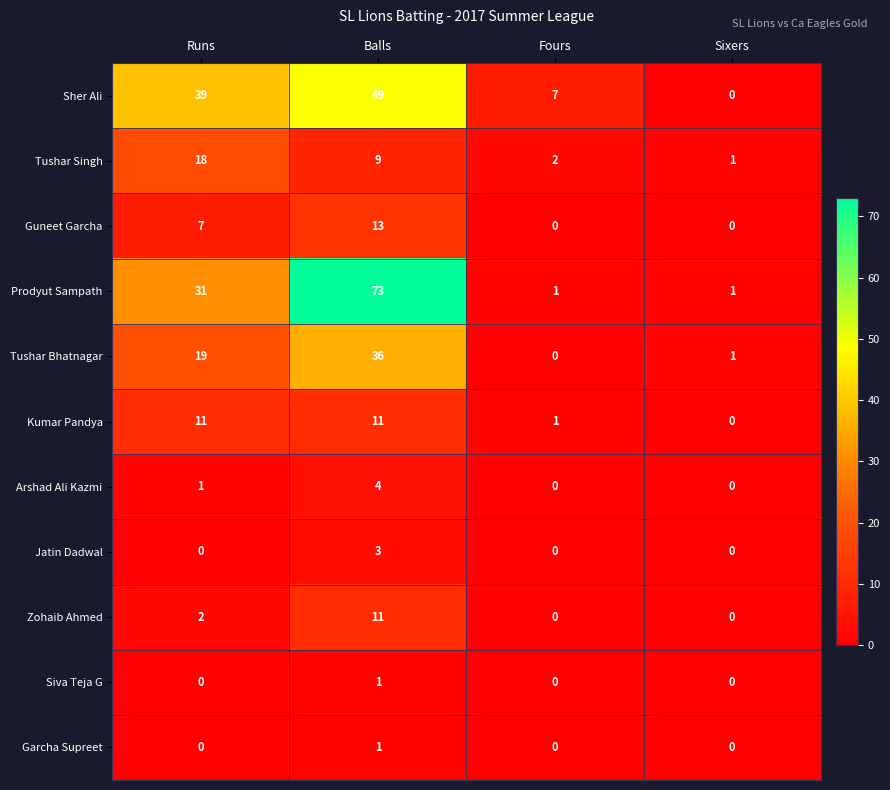

Between Balls and Fours, which series saw the biggest shift?

Prodyut Sampath